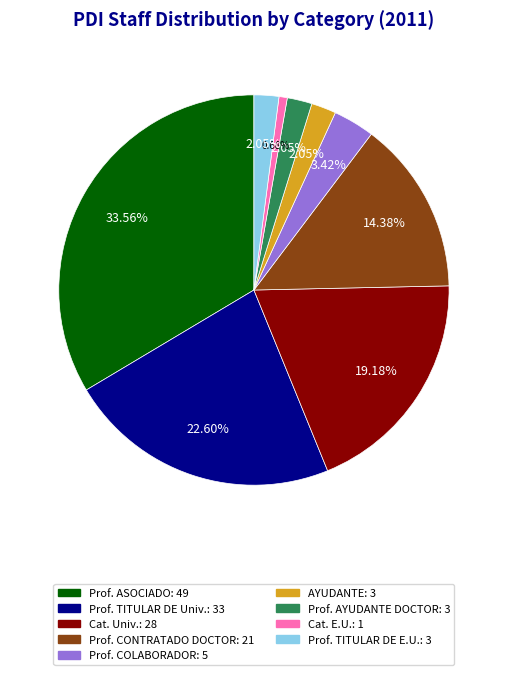

Does any single category account for the majority?

No